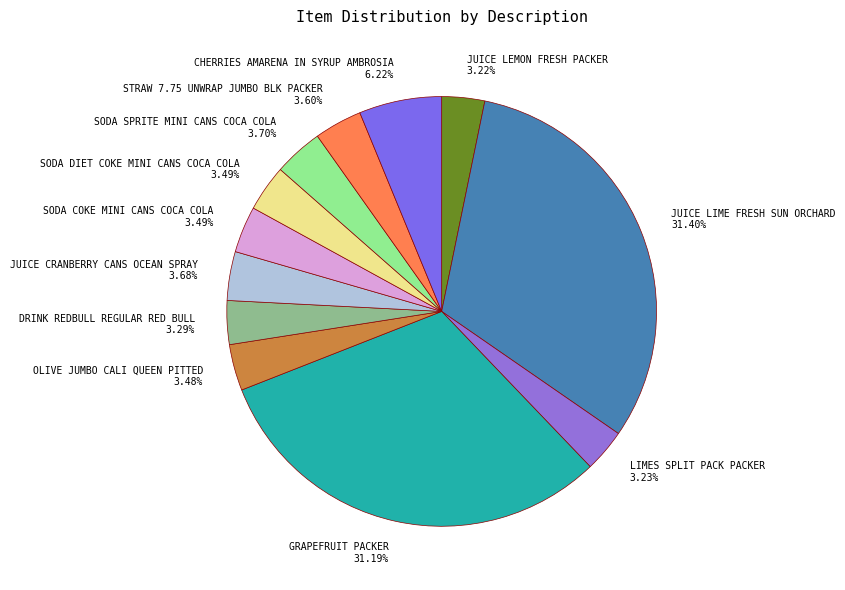

Between JUICE LIME FRESH SUN ORCHARD and SODA COKE MINI CANS COCA COLA, which is larger?

JUICE LIME FRESH SUN ORCHARD